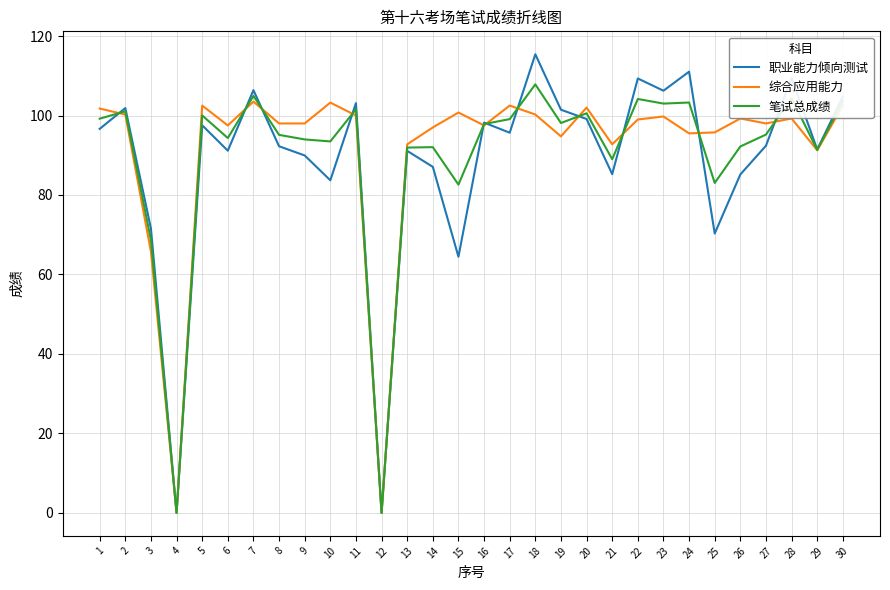

Which series has the largest total across all categories?

综合应用能力